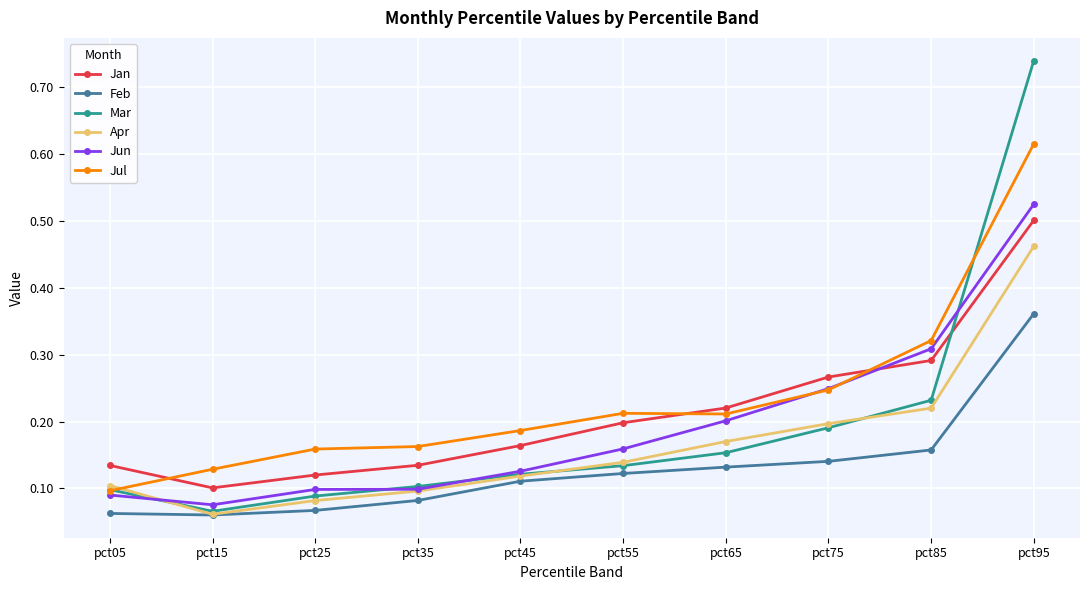

Where do Mar and Jun first cross each other?

pct05 and pct15